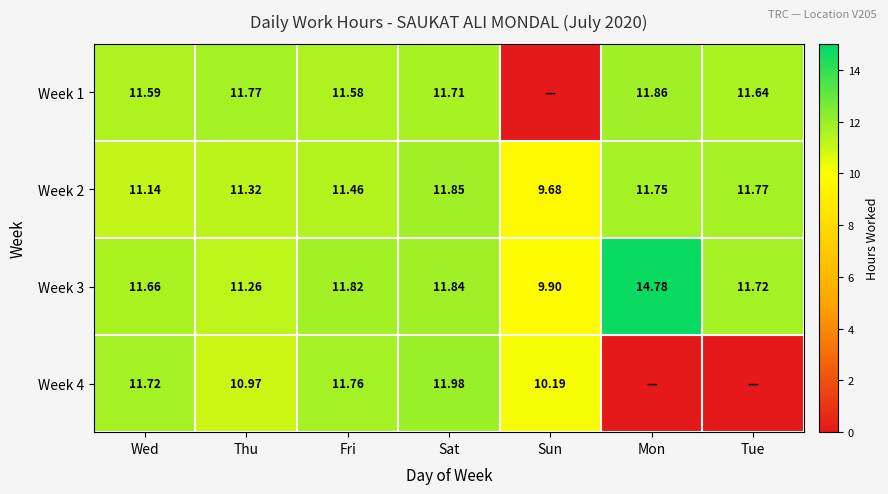

Is it true that Week 2 equals 11.8 at Tue?

True